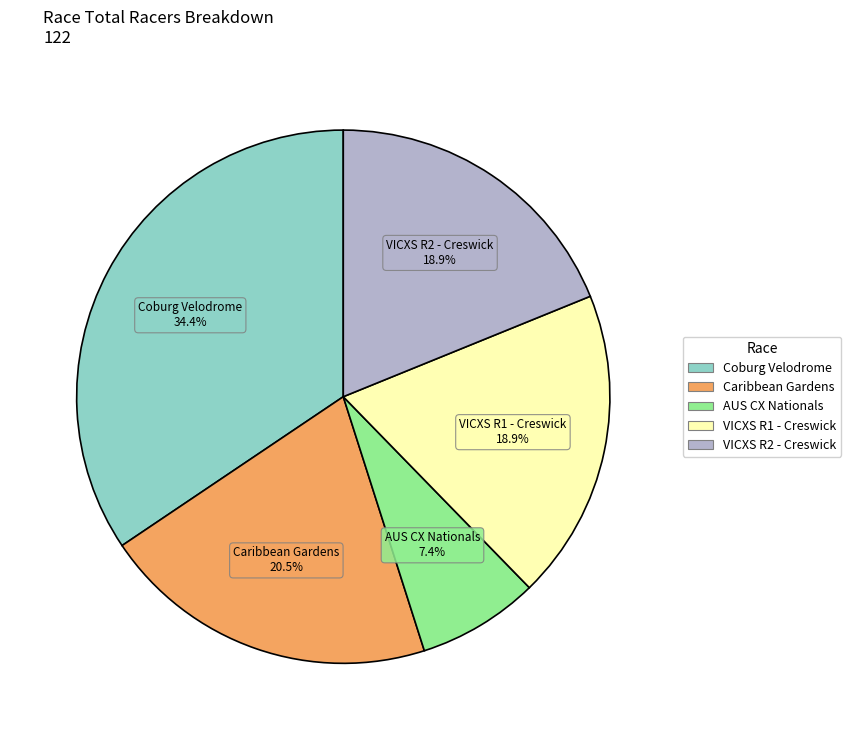

How many segments does this pie chart have?

5